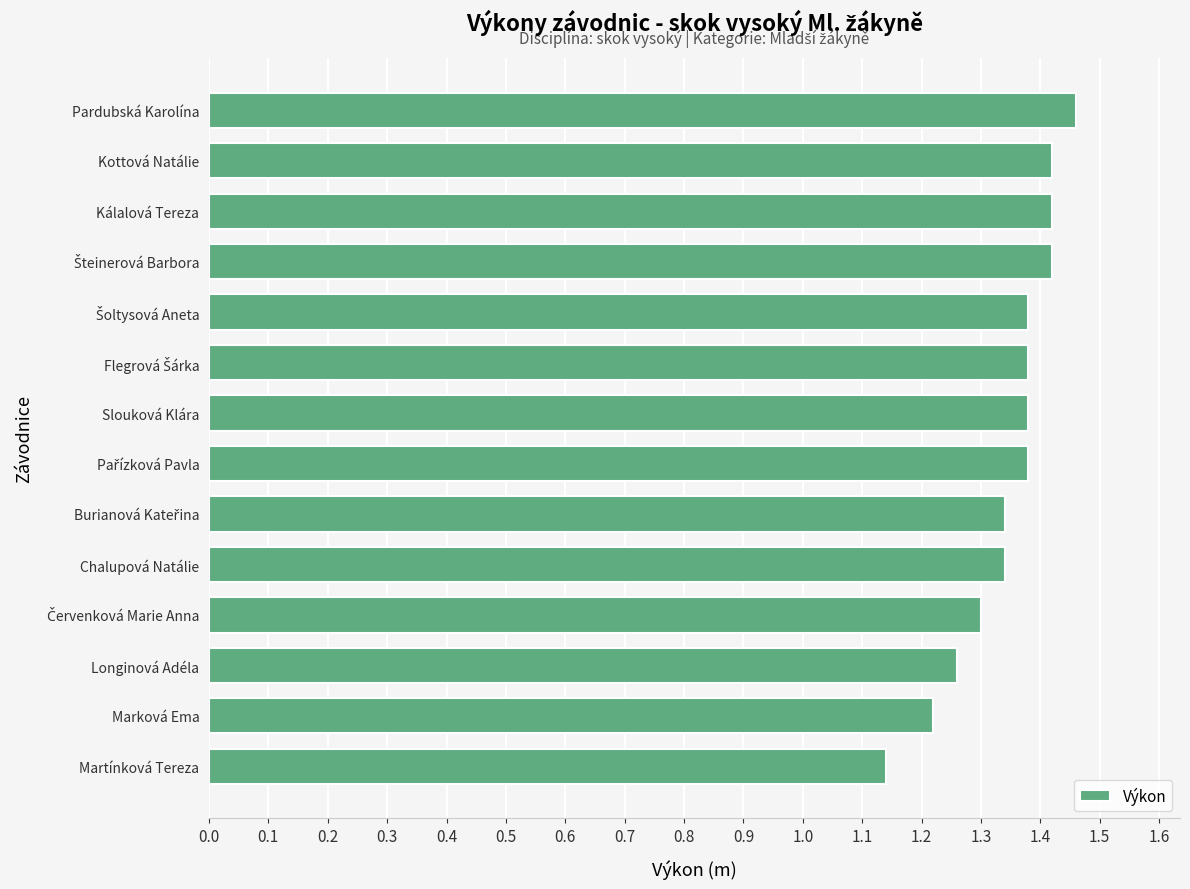

The chart shows a value of 1.9 at Longinová Adéla. True or false?

False